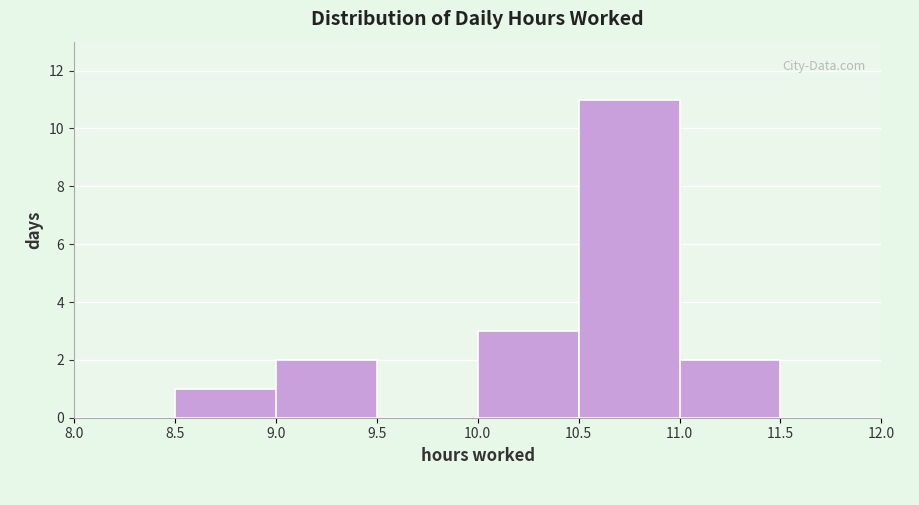

Reading left to right, list every bar in this chart as the range it spans on the x-axis followed by its height. The values are not printed on the chart, so give them approximately, as read against the axis.

8.0 to 8.5: 0
8.5 to 9.0: 1
9.0 to 9.5: 2
9.5 to 10.0: 0
10.0 to 10.5: 3
10.5 to 11.0: 11
11.0 to 11.5: 2
11.5 to 12.0: 0